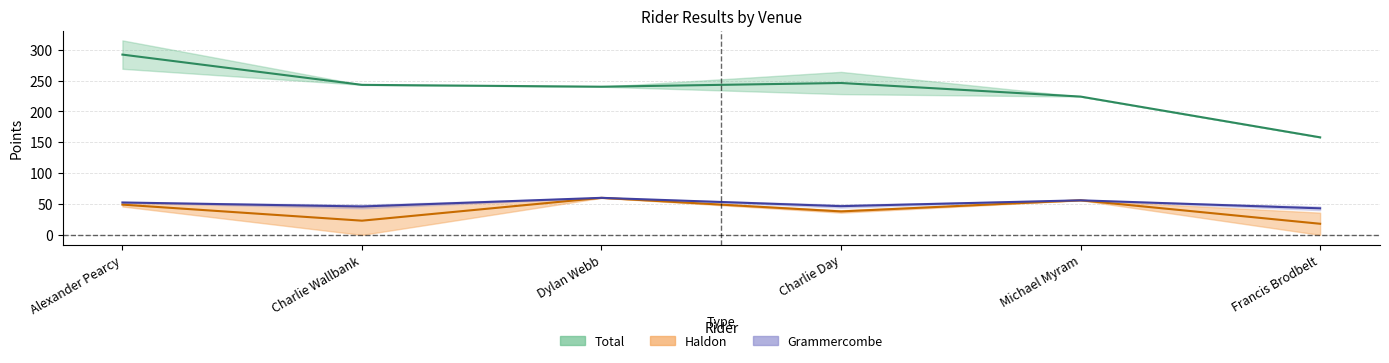

Does the chart display data point markers on the line(s)?

No